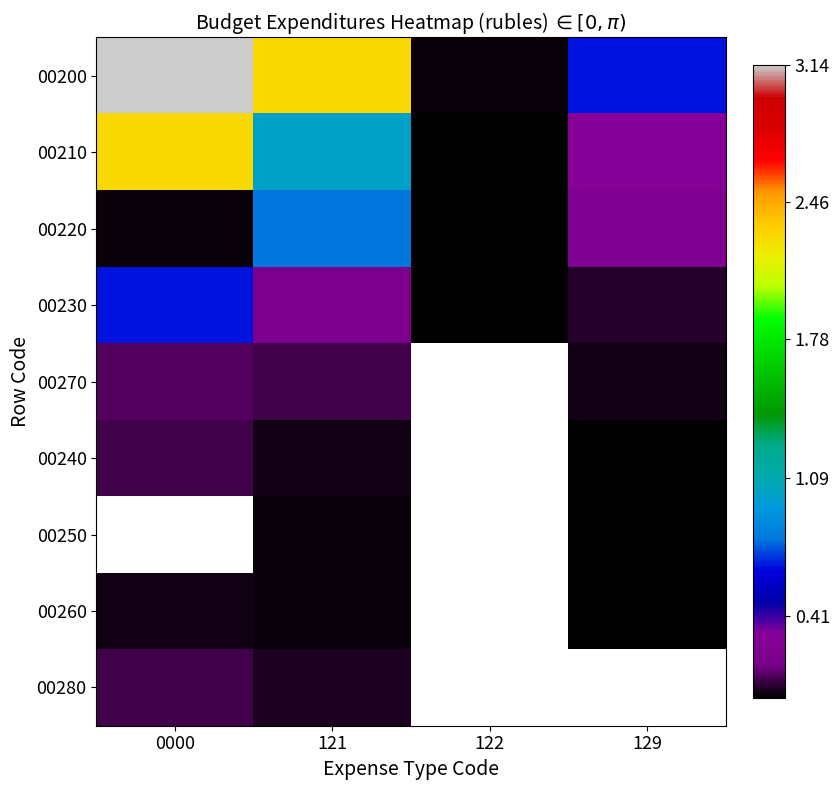

What is the highest value of the 00210 series?

2.3